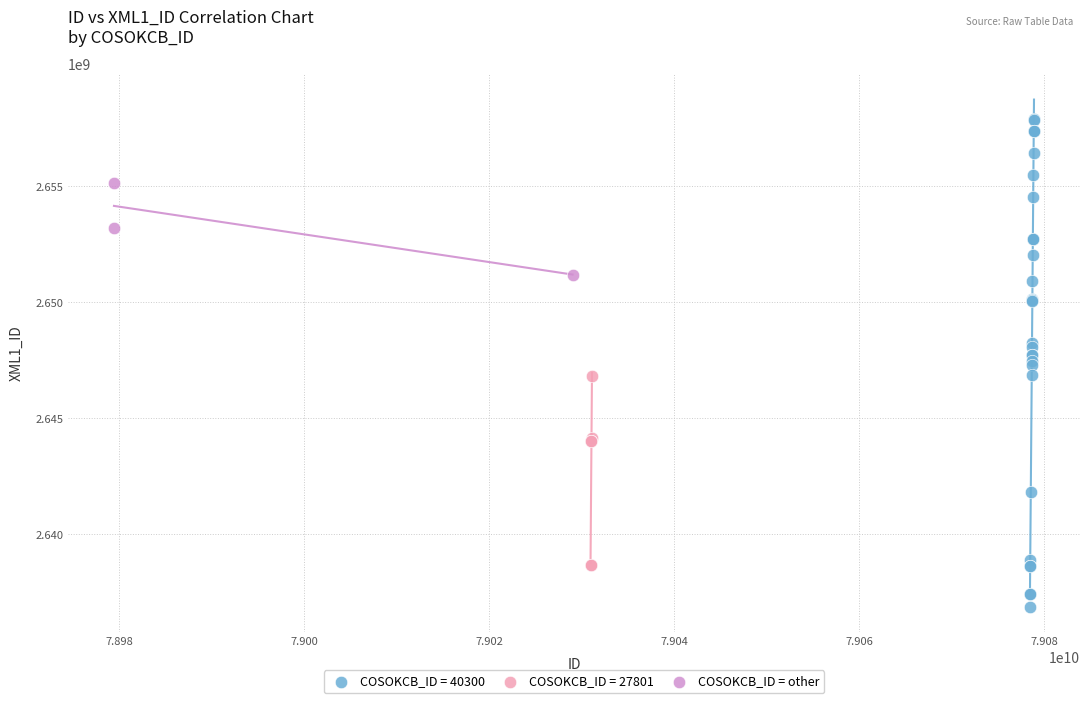

Which series has the widest spread of Y values?

COSOKCB_ID = 40300